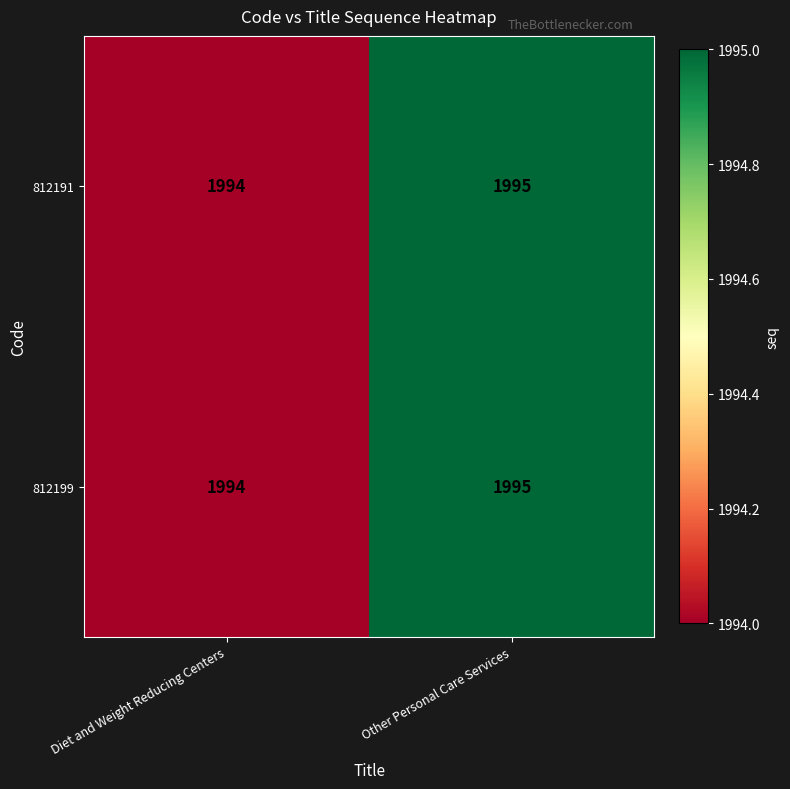

What is the total value across all series at Other Personal Care Services?

3990